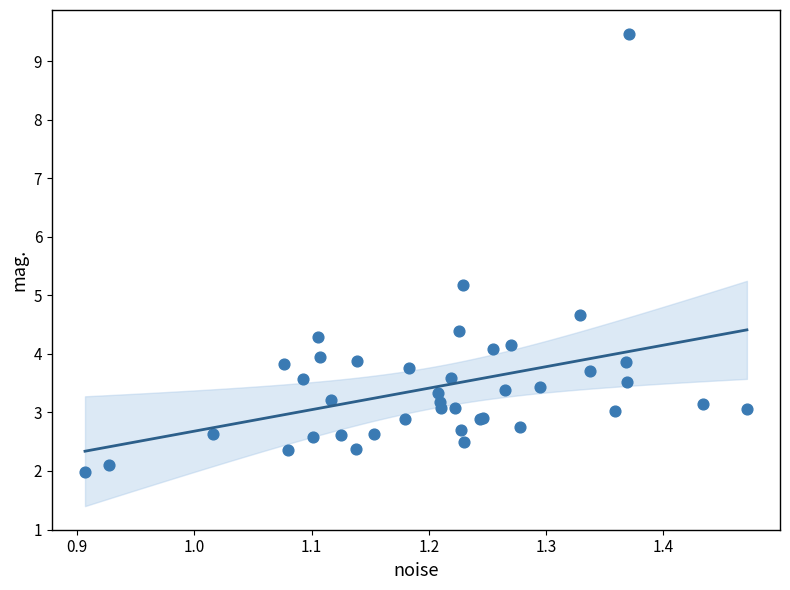

What Y value in the scatter plot is closest to 5?

5.2